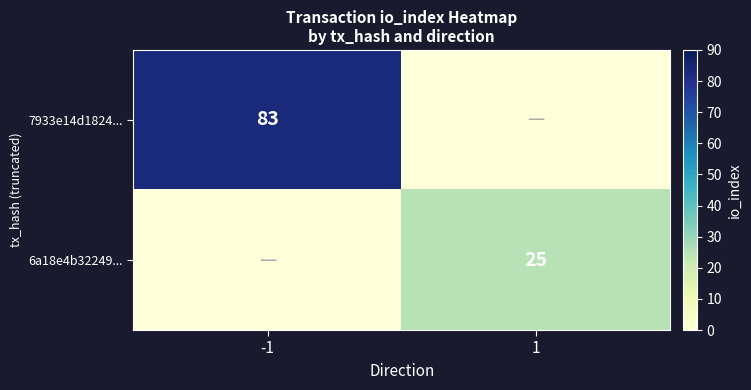

Count the number of data series in this chart.

2